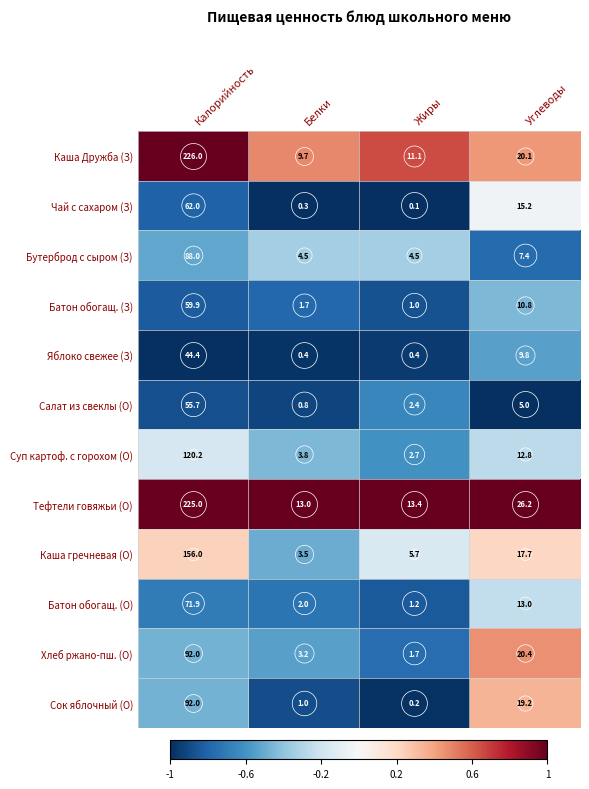

Is it true that Яблоко свежее (З) equals 0.4 at Жиры?

True